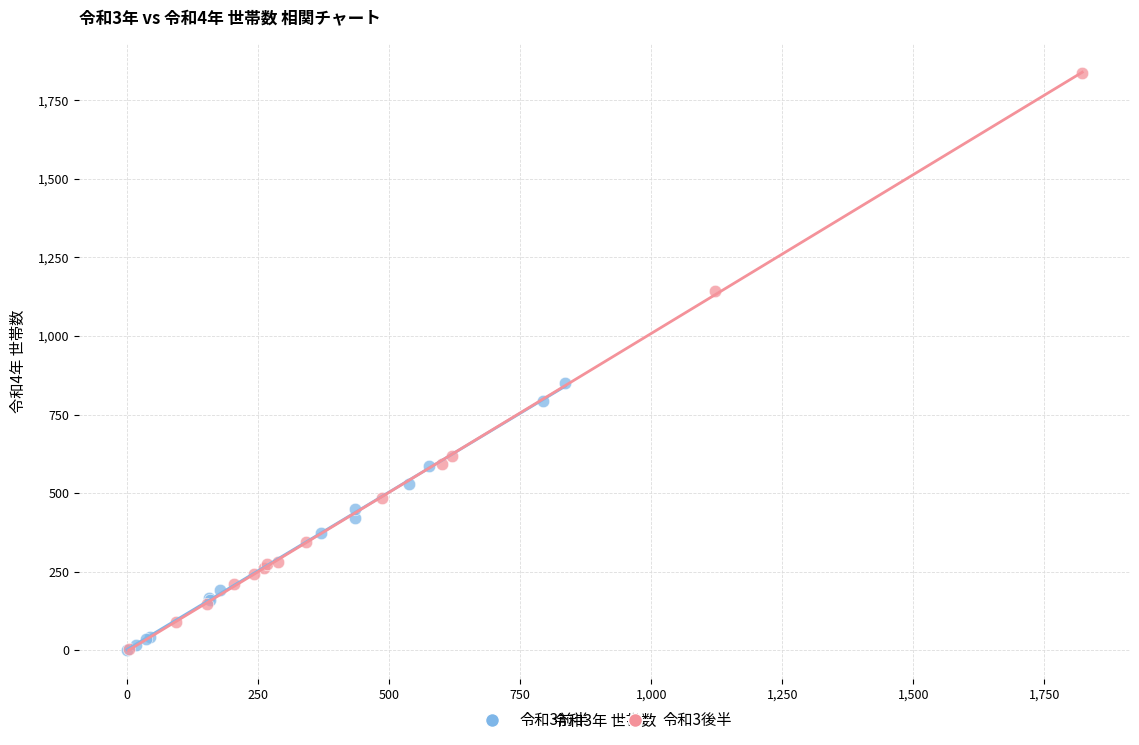

Which series contains the highest Y value?

令和3後半